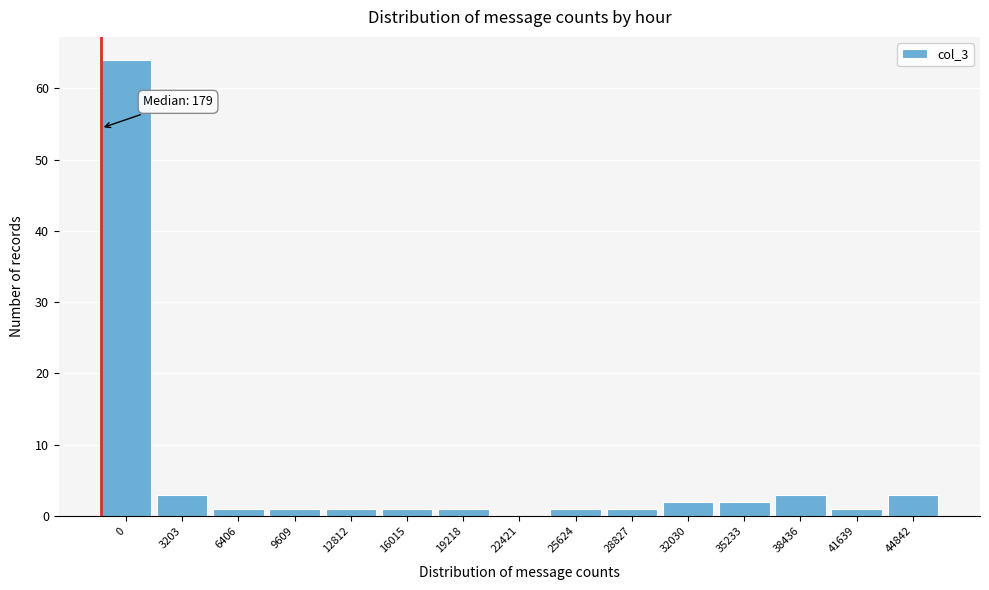

Reading left to right, transcribe all the data shown in this chart.

0=64	3203=3	6406=1	9609=1	12812=1	16015=1	19218=1	22421=0	25624=1	28827=1	32030=2	35233=2	38436=3	41639=1	44842=3